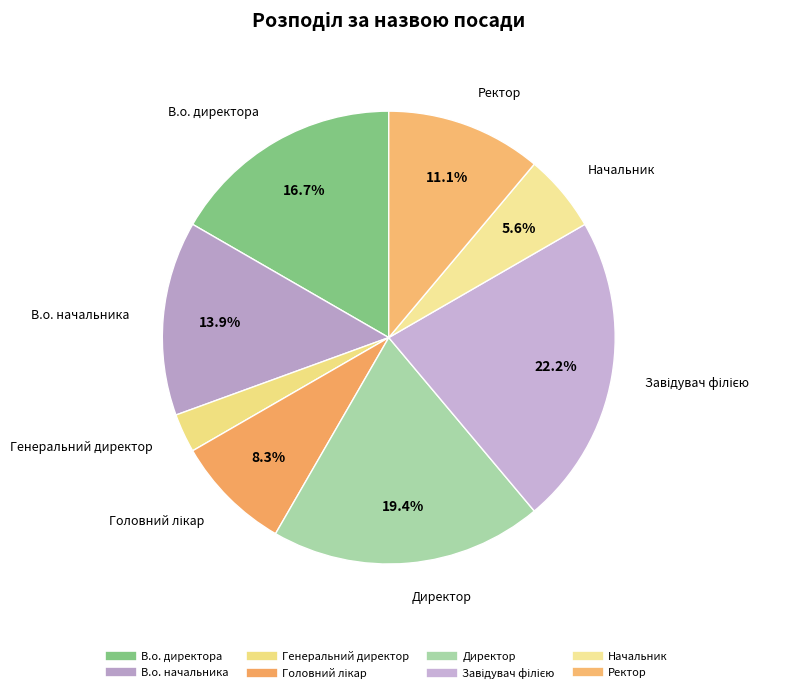

Is there any slice that represents more than half of the pie?

No